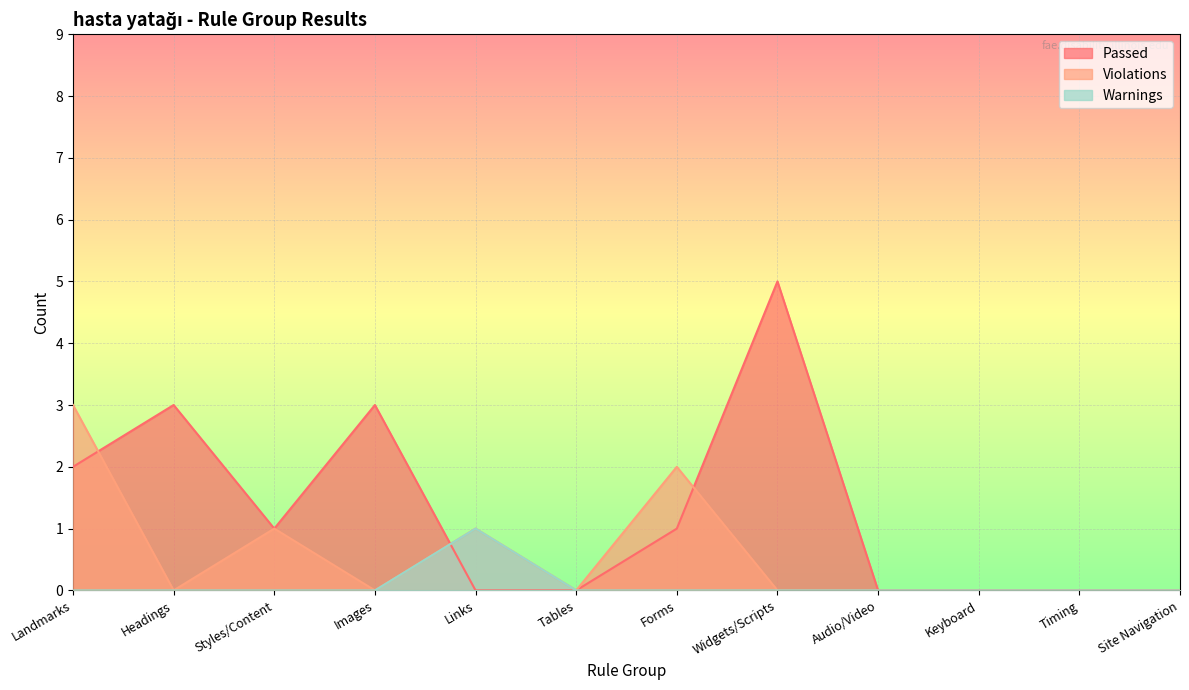

At which category does the chart reach its minimum across all series?

Links